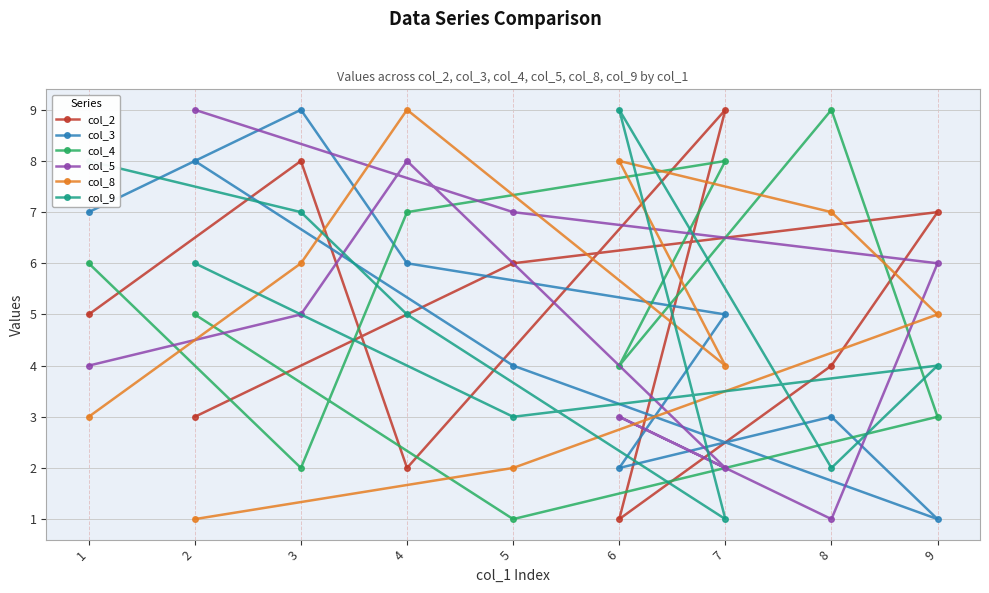

What is the value of the col_3 point at the 4th from the left?

6